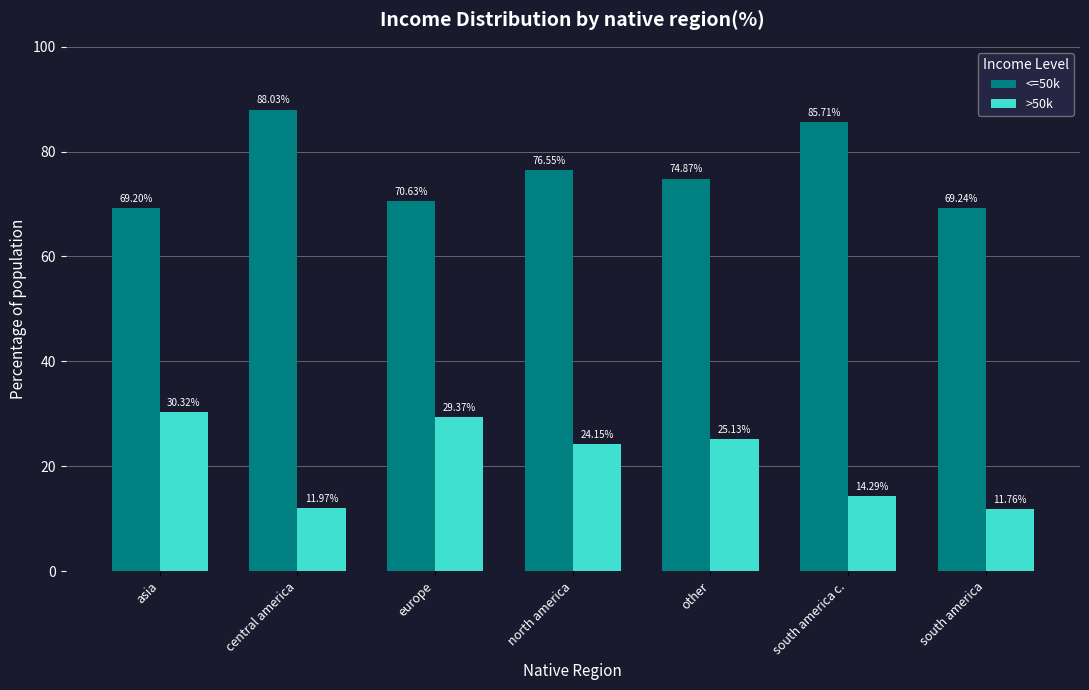

The value of >50k at south america is 11.8. True or false?

True